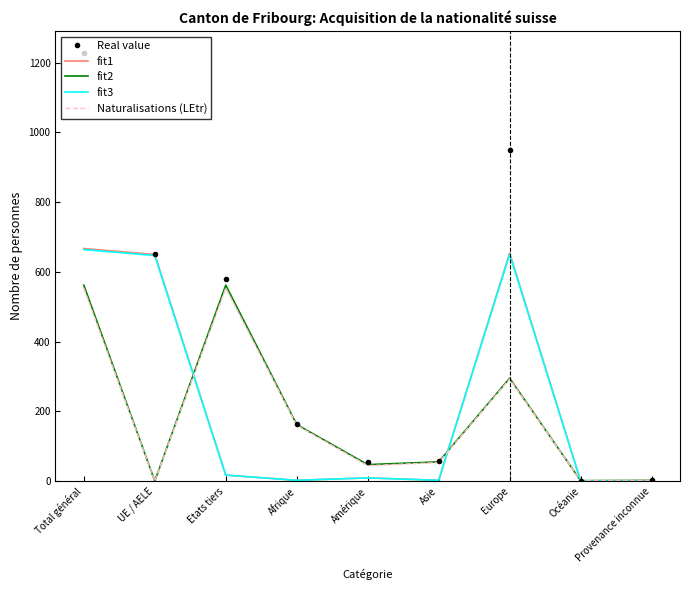

Between Afrique and Europe, which series saw the biggest shift?

Real value